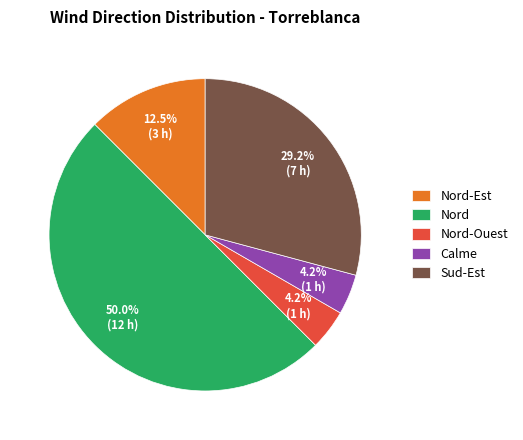

What is the largest slice in the pie chart?

Nord